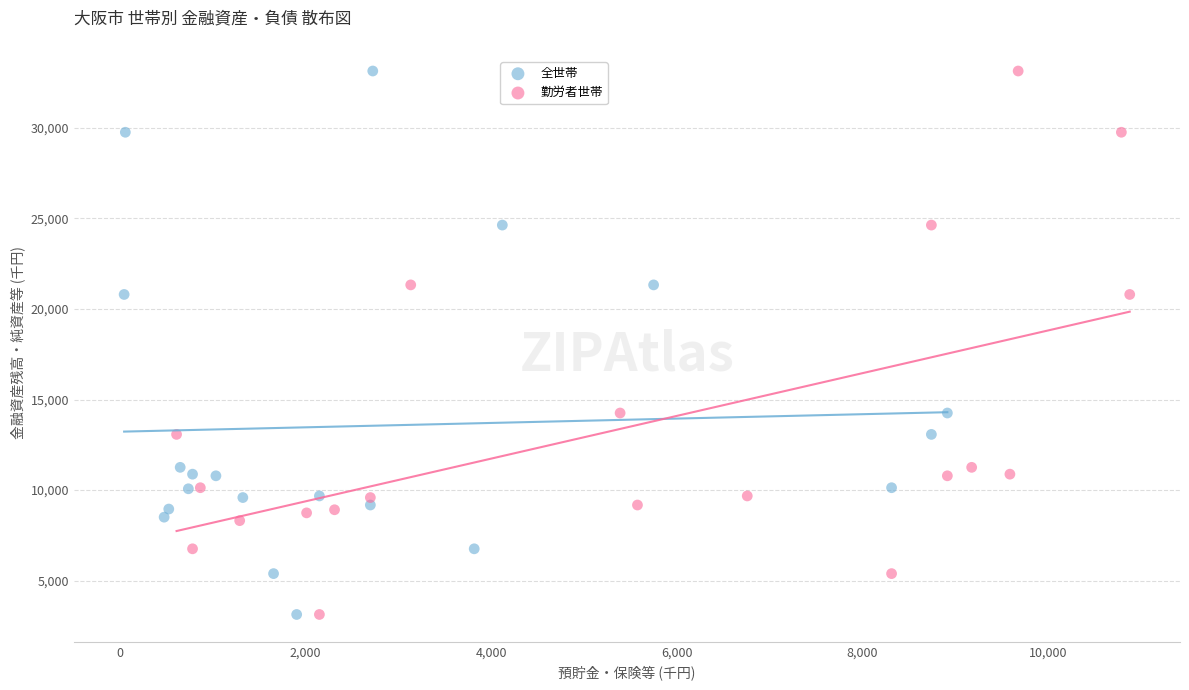

What are all the series names shown in the legend?

全世帯, 勤労者世帯